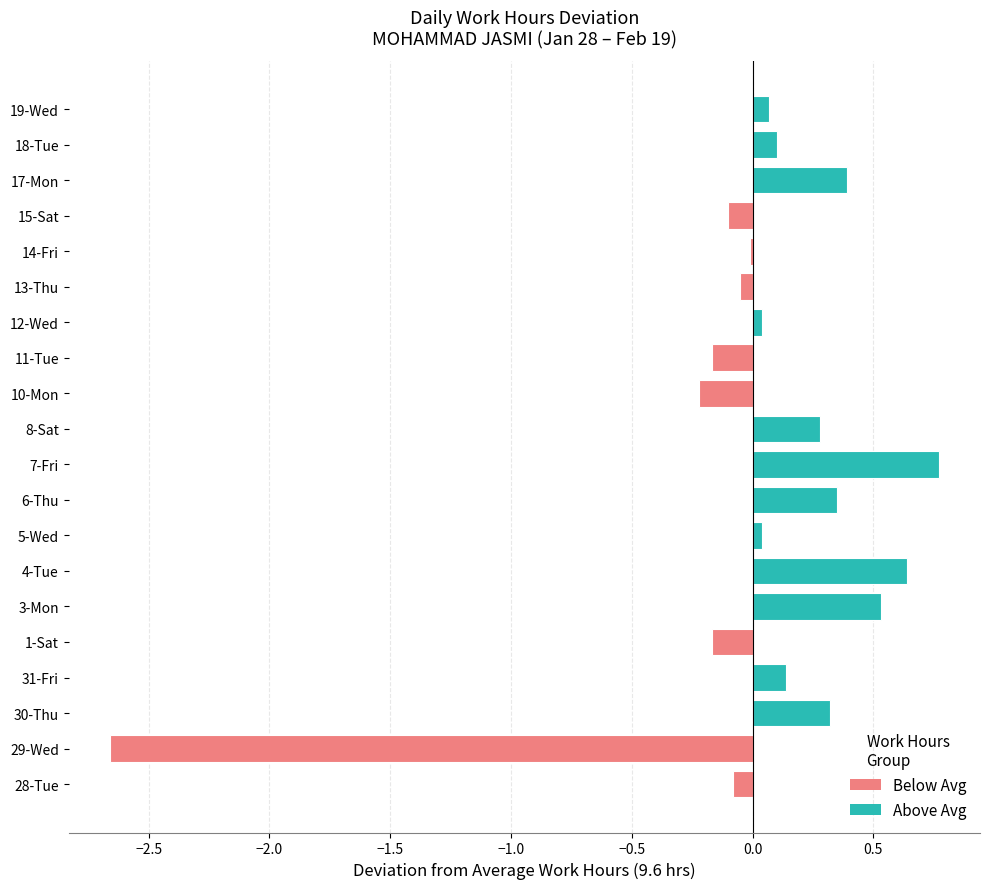

Which has a higher value, 5-Wed or 30-Thu?

30-Thu